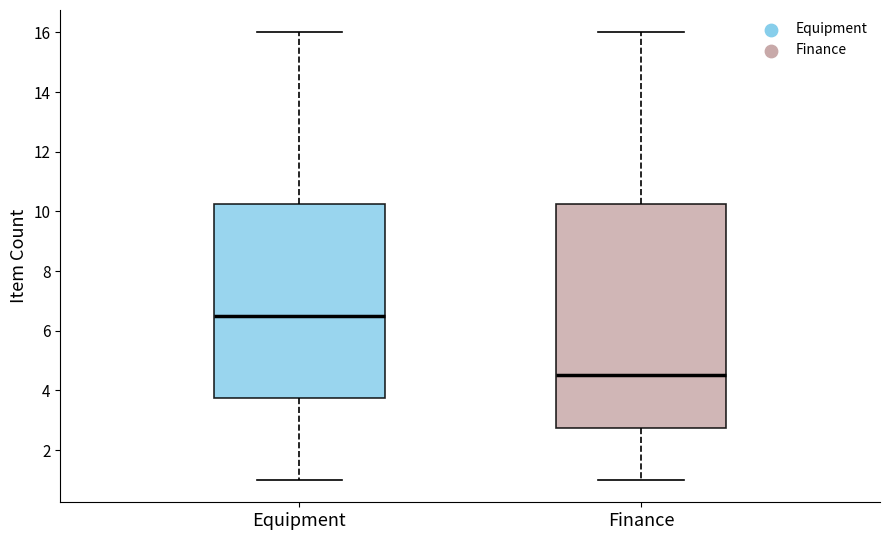

Comparing the boxes themselves (not the whiskers), which one is the tallest?

Finance